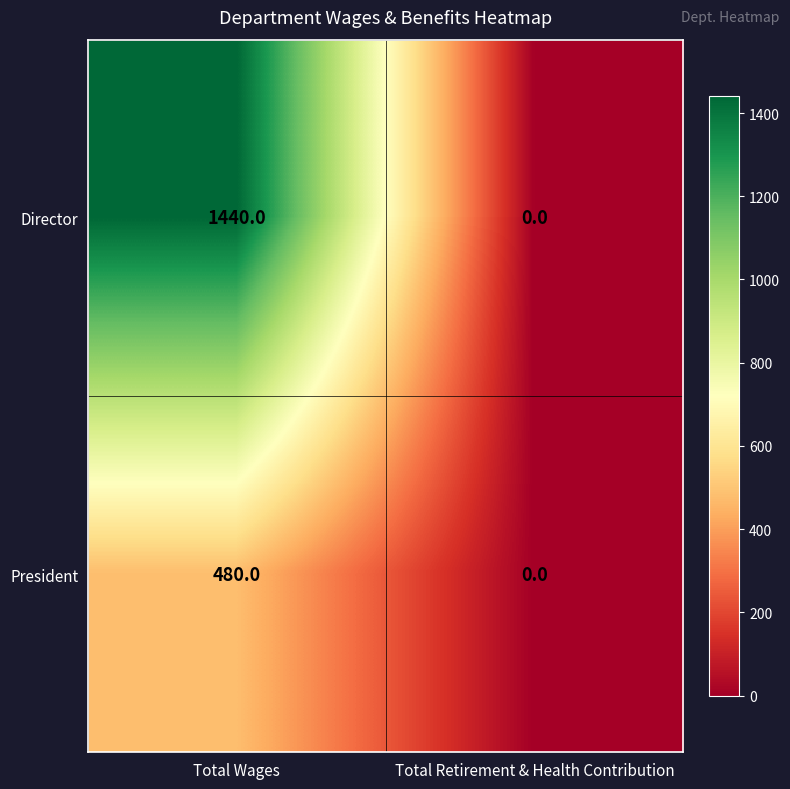

What is the sum of the President values at Total Wages and Total Retirement & Health Contribution?

480